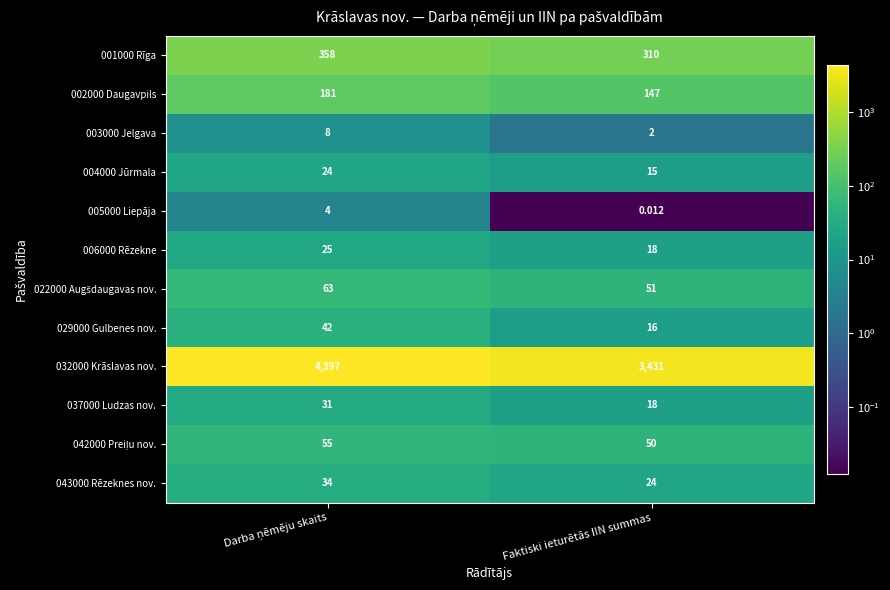

Which series has the largest range (max minus min)?

032000 Krāslavas nov.